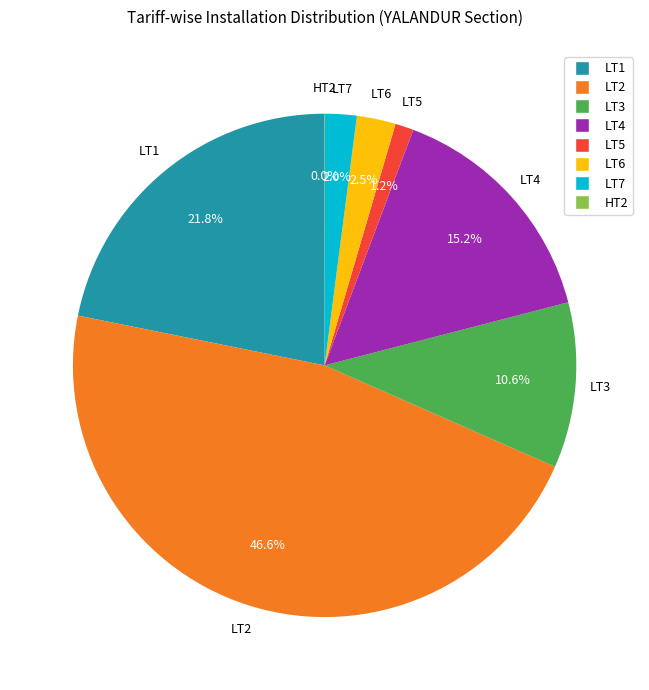

What is the total percentage of LT5 and LT4?

16.4%